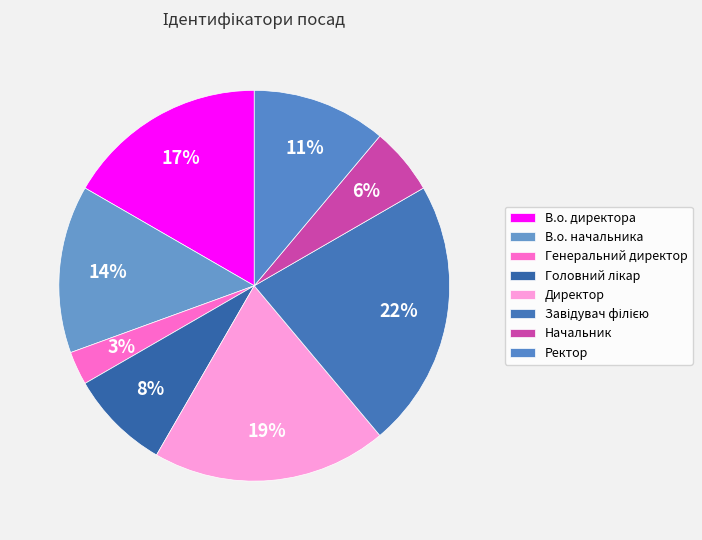

What is the ratio of the value at Головний лікар to the value at В.о. директора?

0.5